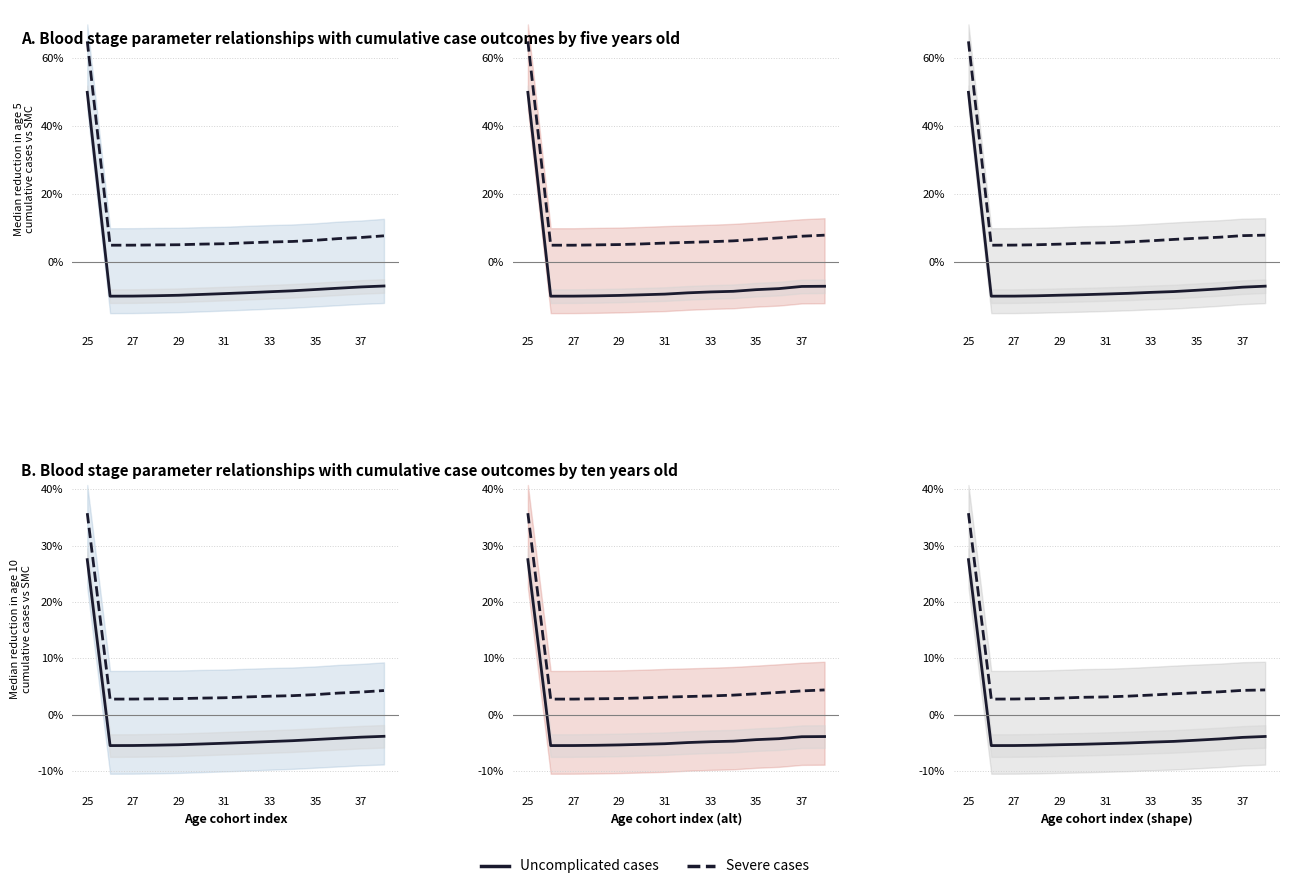

Is the value of Uncomplicated cases at 27 greater than the value of Severe cases at 29?

No